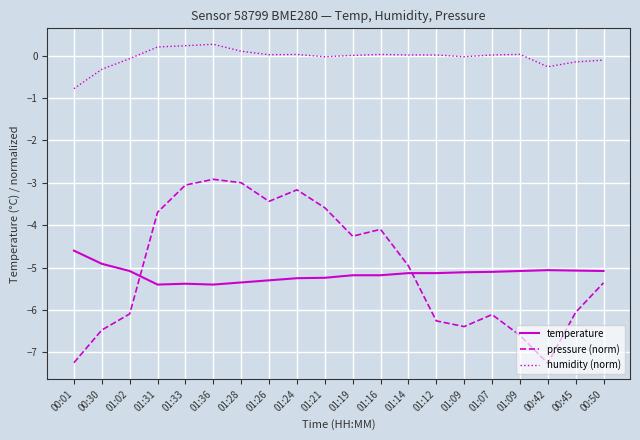

Is the value of pressure (norm) at 01:16 greater than the value of humidity (norm) at 01:19?

No